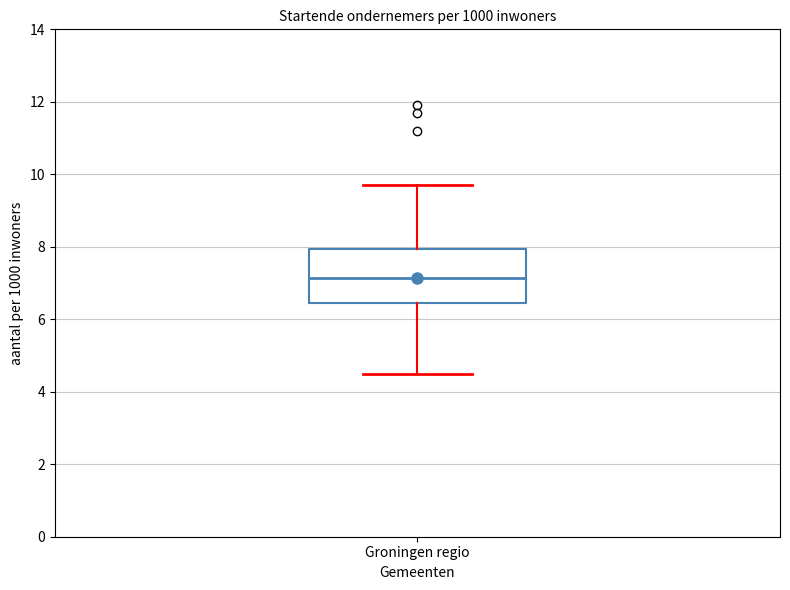

Read this box plot against the y-axis: the position of the median line, the range covered by the box, and the ends of both whiskers. The values are not printed on the chart, so give them approximately, as read against the axis.

median 7.2, box 6.4 to 8.0, whiskers 4.6 to 9.8